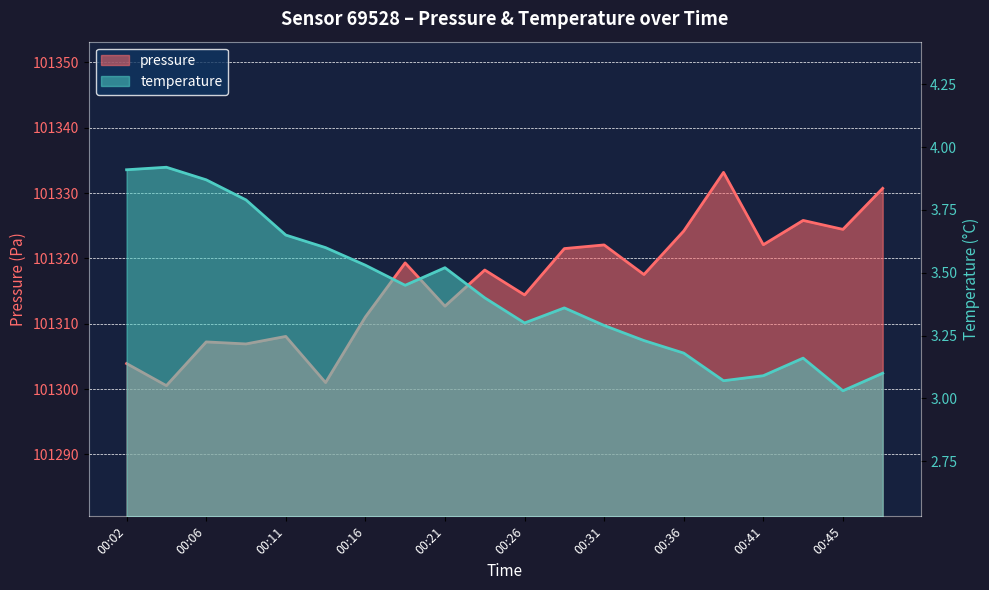

What is the maximum value for temperature?

3.9